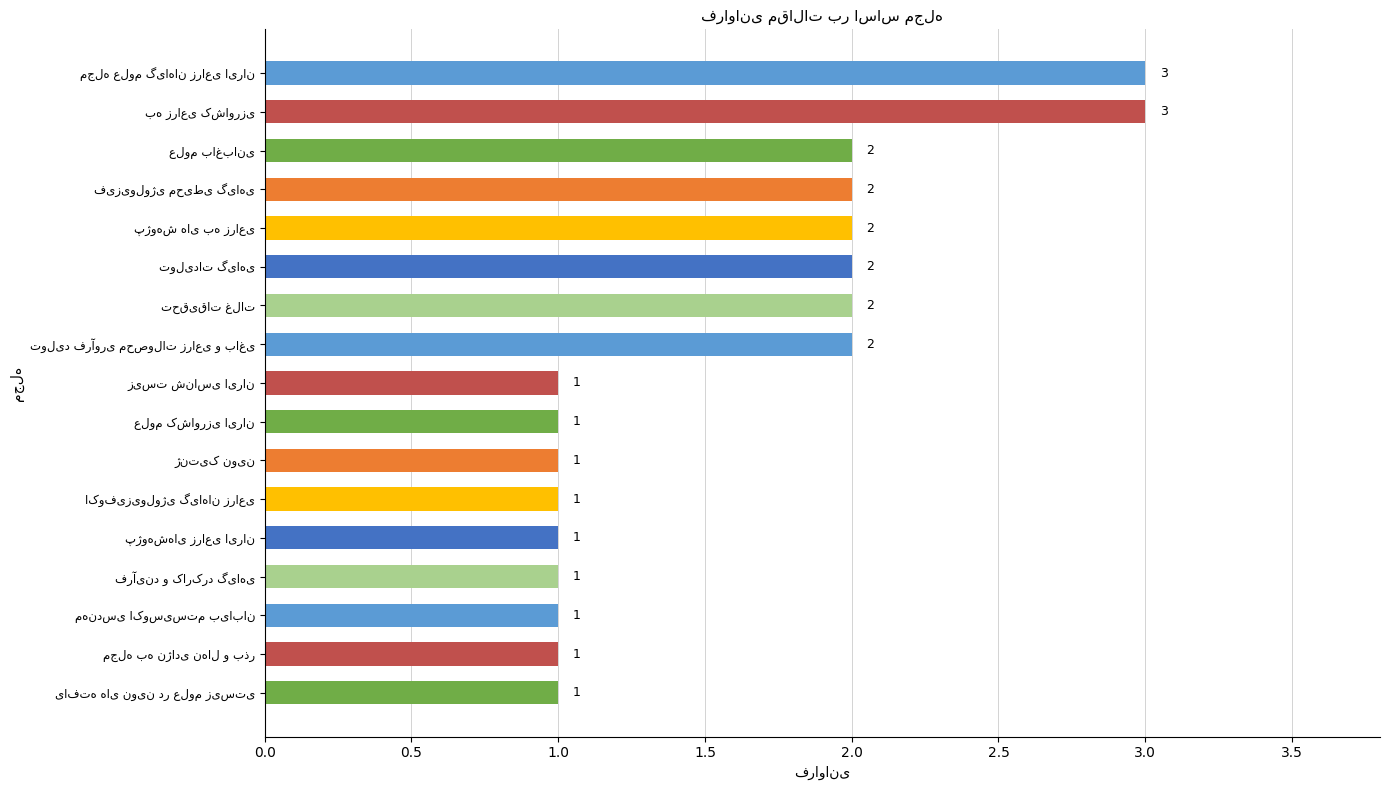

Reading top to bottom, transcribe all the data shown in this chart.

3	3	2	2	2	2	2	2	1	1	1	1	1	1	1	1	1